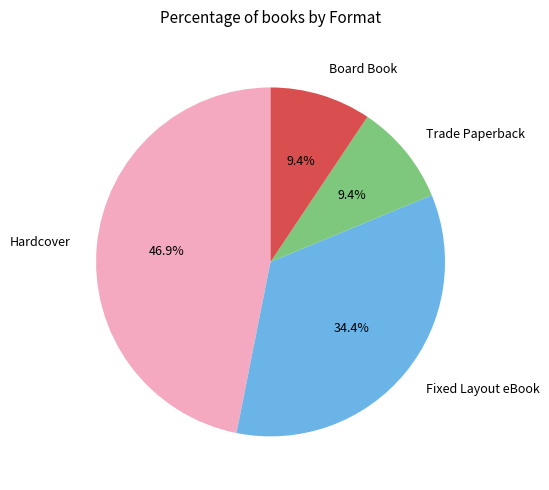

Does any single category account for the majority?

No